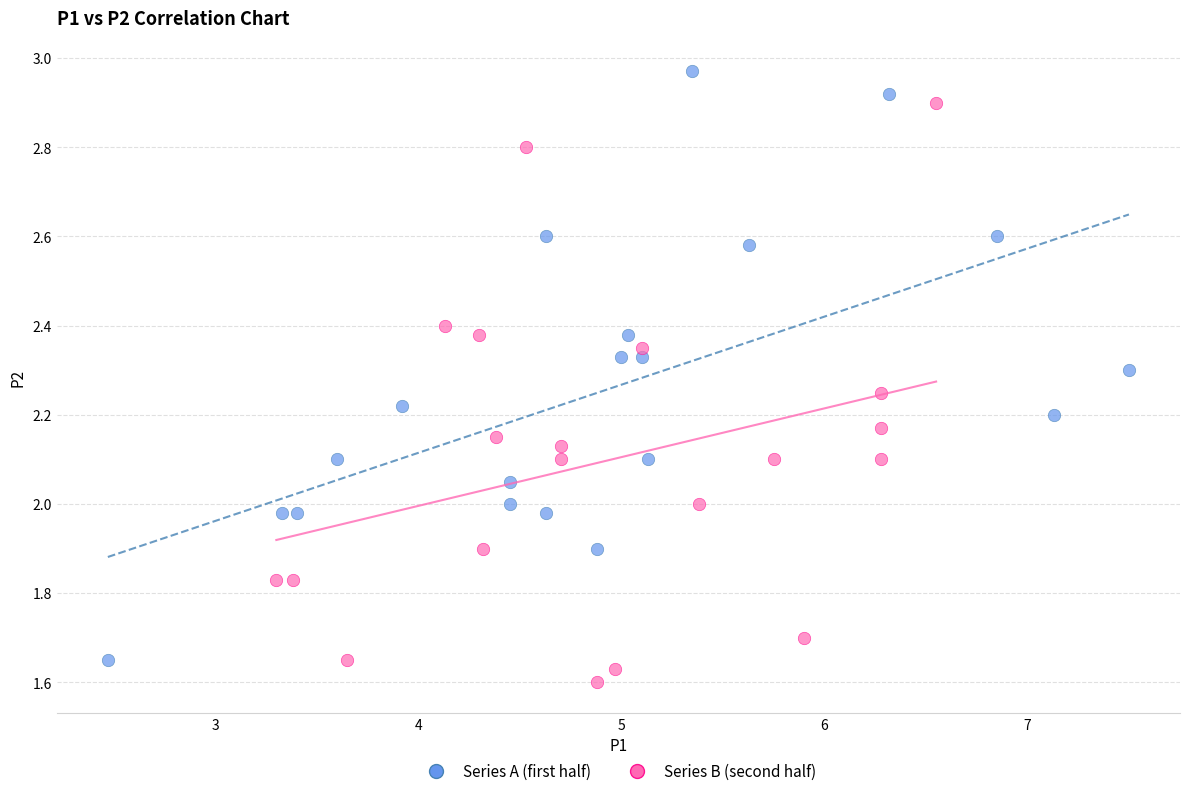

Which series contains the highest Y value?

Series A (first half)